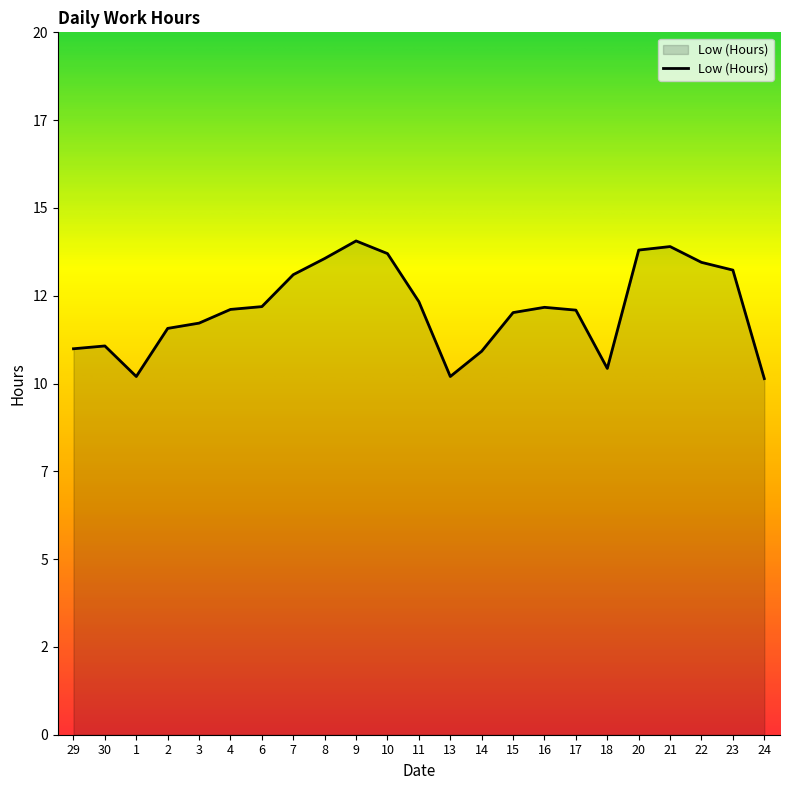

What is the smallest value displayed?

10.1